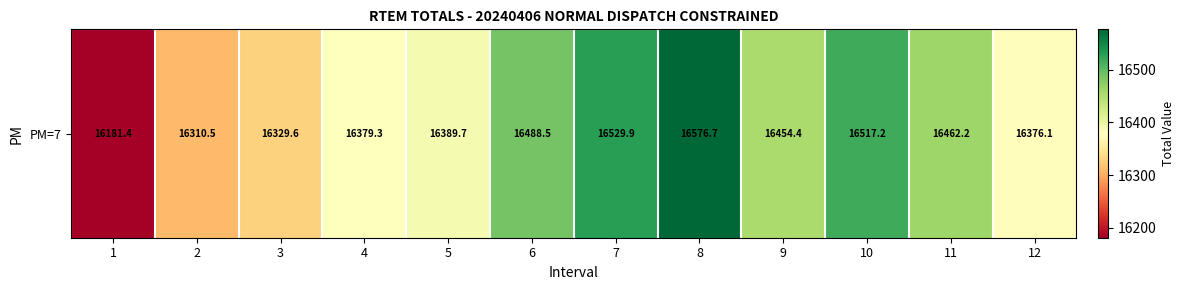

Count the number of categories in the chart.

12